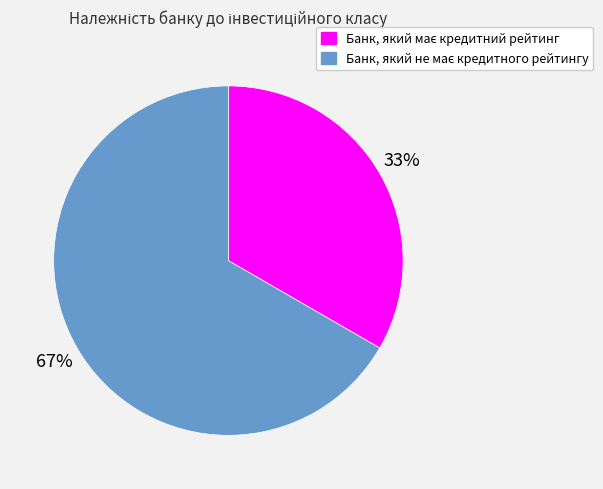

To the nearest percent, what is the average slice percentage?

50%